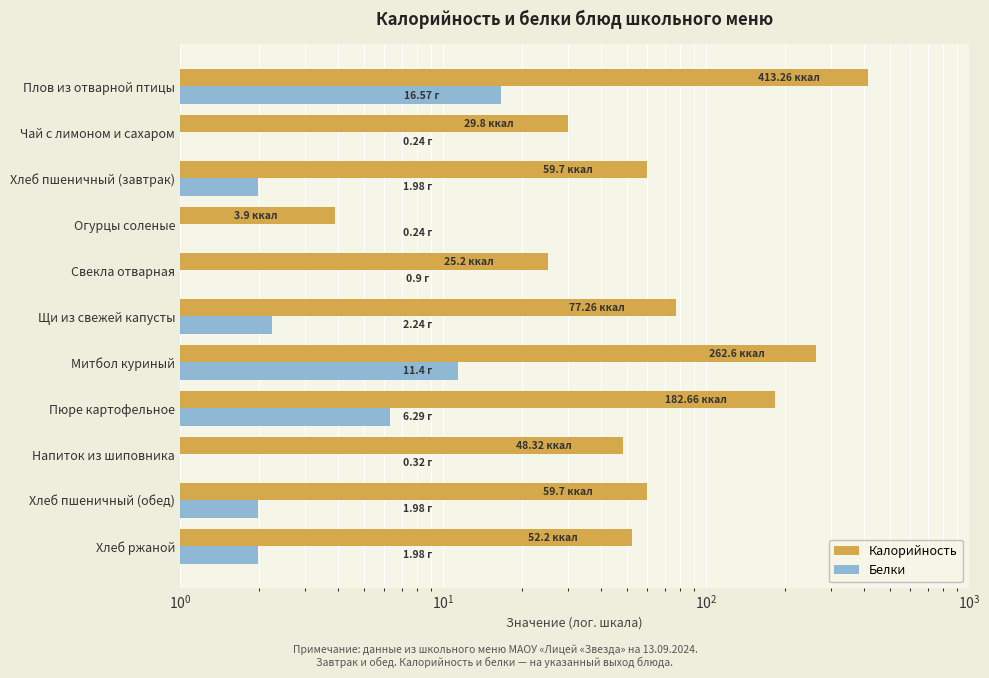

What is the lowest value of the Белки series?

0.2